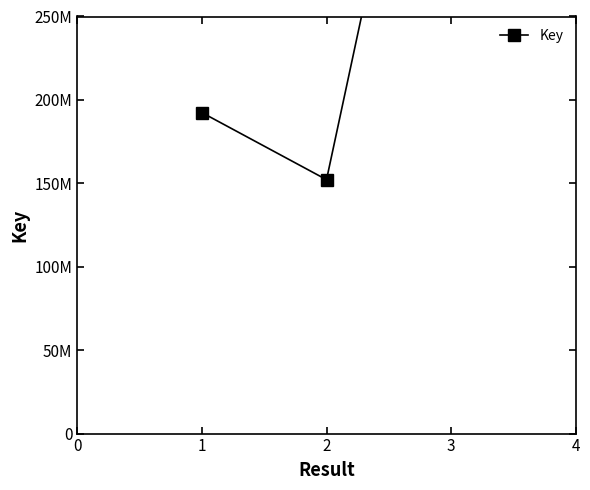

How many values are between 152190711 and 500747199?

3